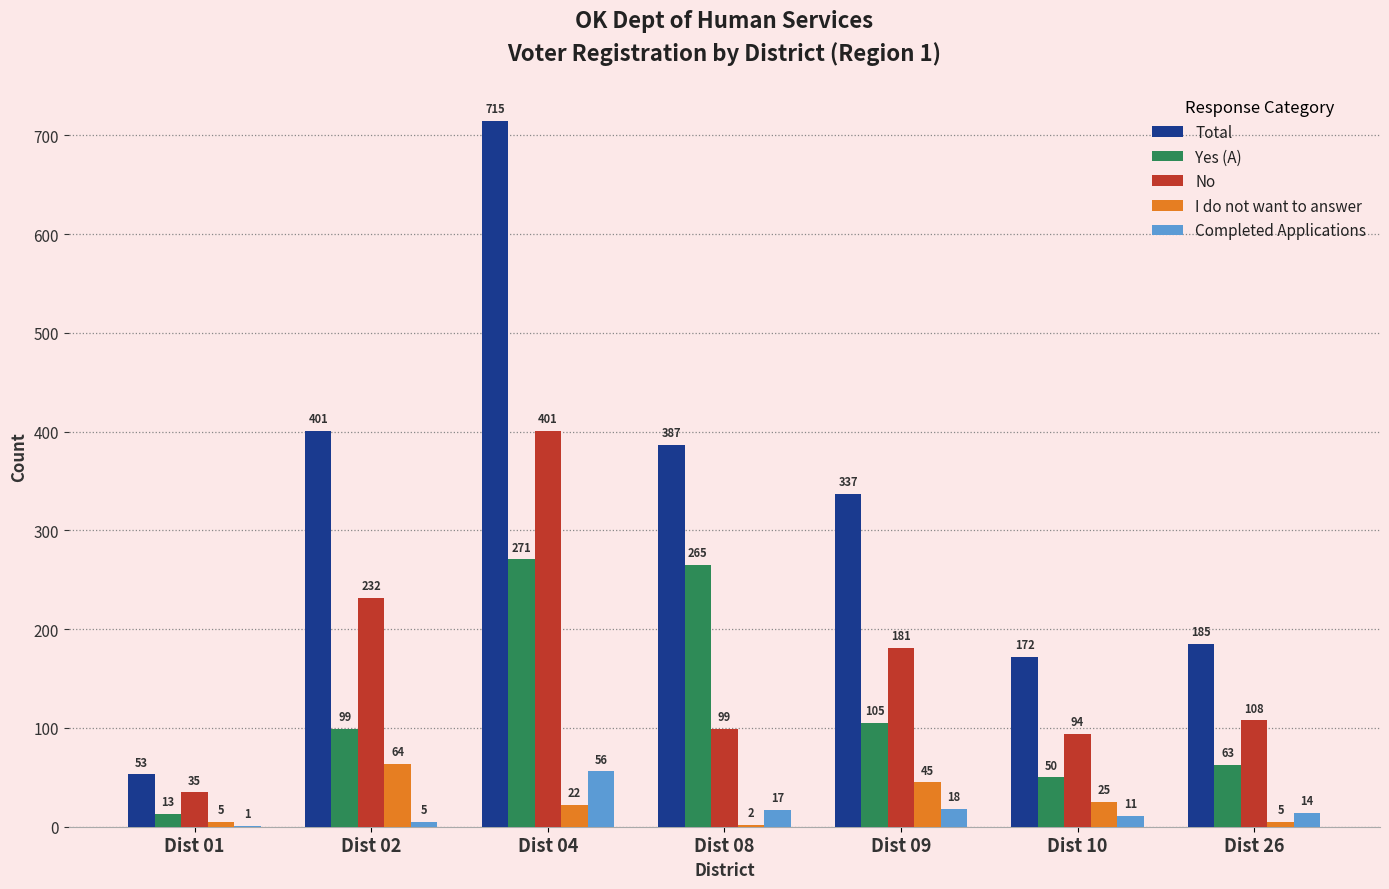

What is the average value of the No series?

164